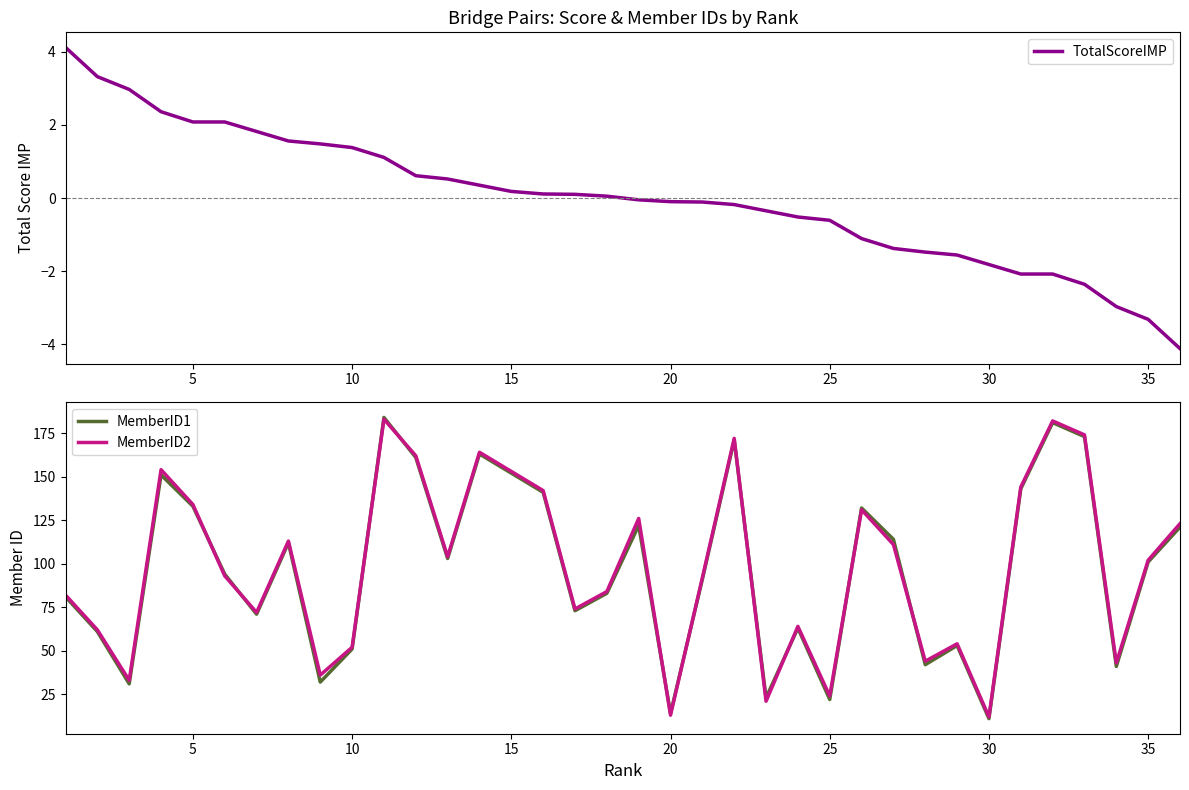

What is the highest value of the MemberID1 series?

184